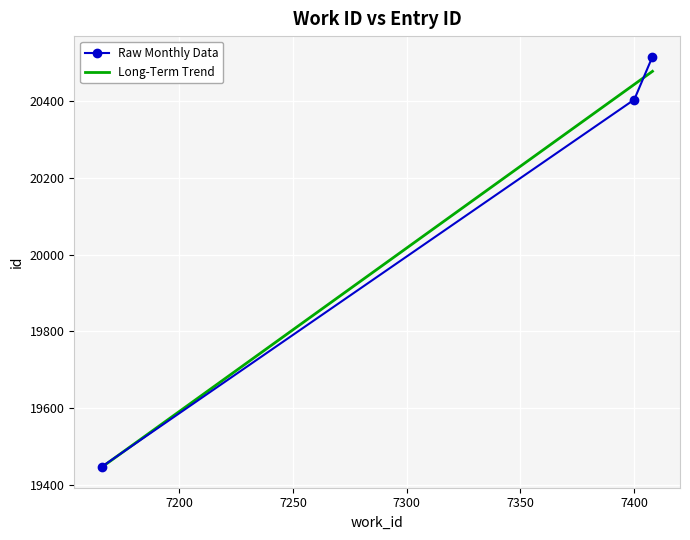

Rank the categories by value from highest to lowest.

7408, 7400, 7166